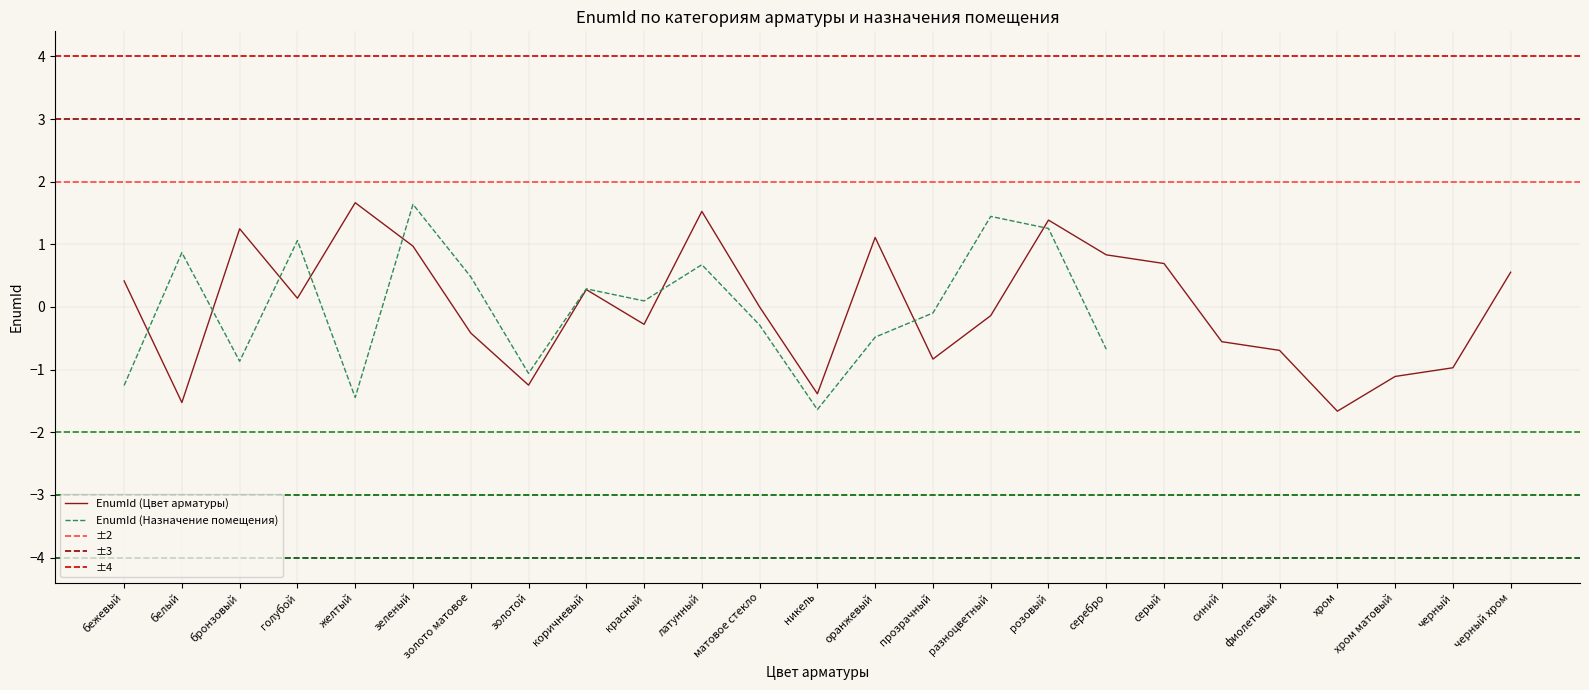

Between золотой and хром, which is larger?

золотой